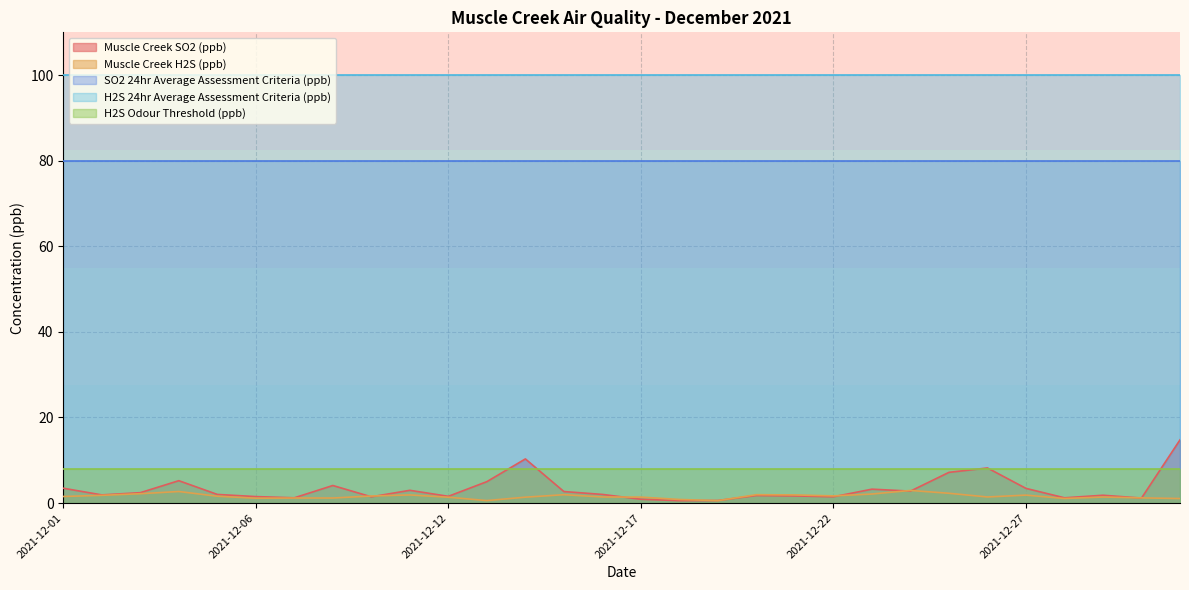

Reading left to right, extract all data points from this chart.

Muscle Creek SO2 (ppb): 2021-12-01=3.5	2021-12-02=1.9	2021-12-03=2.4	2021-12-04=5.2	2021-12-05=2.0	2021-12-06=1.5	2021-12-07=1.2	2021-12-09=4.1	2021-12-10=1.5	2021-12-11=3.0	2021-12-12=1.6	2021-12-13=5.0	2021-12-14=10.3	2021-12-15=2.7	2021-12-16=2.0	2021-12-17=0.9	2021-12-18=0.6	2021-12-19=0.6	2021-12-20=1.8	2021-12-21=1.7	2021-12-22=1.5	2021-12-23=3.3	2021-12-24=2.8	2021-12-25=7.2	2021-12-26=8.2	2021-12-27=3.4	2021-12-28=1.2	2021-12-29=1.8	2021-12-30=1.2	2021-12-31=14.8
Muscle Creek H2S (ppb): 2021-12-01=1.5	2021-12-02=1.8	2021-12-03=2.2	2021-12-04=2.7	2021-12-05=1.6	2021-12-06=1.1	2021-12-07=1.2	2021-12-09=1.2	2021-12-10=1.7	2021-12-11=1.9	2021-12-12=1.4	2021-12-13=0.6	2021-12-14=1.4	2021-12-15=2.0	2021-12-16=1.4	2021-12-17=1.4	2021-12-18=0.8	2021-12-19=0.6	2021-12-20=2.0	2021-12-21=1.9	2021-12-22=1.7	2021-12-23=2.1	2021-12-24=3.0	2021-12-25=2.3	2021-12-26=1.4	2021-12-27=1.9	2021-12-28=1.1	2021-12-29=1.4	2021-12-30=1.2	2021-12-31=1.1
SO2 24hr Average Assessment Criteria (ppb): 2021-12-01=80.0	2021-12-02=80.0	2021-12-03=80.0	2021-12-04=80.0	2021-12-05=80.0	2021-12-06=80.0	2021-12-07=80.0	2021-12-09=80.0	2021-12-10=80.0	2021-12-11=80.0	2021-12-12=80.0	2021-12-13=80.0	2021-12-14=80.0	2021-12-15=80.0	2021-12-16=80.0	2021-12-17=80.0	2021-12-18=80.0	2021-12-19=80.0	2021-12-20=80.0	2021-12-21=80.0	2021-12-22=80.0	2021-12-23=80.0	2021-12-24=80.0	2021-12-25=80.0	2021-12-26=80.0	2021-12-27=80.0	2021-12-28=80.0	2021-12-29=80.0	2021-12-30=80.0	2021-12-31=80.0
H2S 24hr Average Assessment Criteria (ppb): 2021-12-01=100.0	2021-12-02=100.0	2021-12-03=100.0	2021-12-04=100.0	2021-12-05=100.0	2021-12-06=100.0	2021-12-07=100.0	2021-12-09=100.0	2021-12-10=100.0	2021-12-11=100.0	2021-12-12=100.0	2021-12-13=100.0	2021-12-14=100.0	2021-12-15=100.0	2021-12-16=100.0	2021-12-17=100.0	2021-12-18=100.0	2021-12-19=100.0	2021-12-20=100.0	2021-12-21=100.0	2021-12-22=100.0	2021-12-23=100.0	2021-12-24=100.0	2021-12-25=100.0	2021-12-26=100.0	2021-12-27=100.0	2021-12-28=100.0	2021-12-29=100.0	2021-12-30=100.0	2021-12-31=100.0
H2S Odour Threshold (ppb): 2021-12-01=8.0	2021-12-02=8.0	2021-12-03=8.0	2021-12-04=8.0	2021-12-05=8.0	2021-12-06=8.0	2021-12-07=8.0	2021-12-09=8.0	2021-12-10=8.0	2021-12-11=8.0	2021-12-12=8.0	2021-12-13=8.0	2021-12-14=8.0	2021-12-15=8.0	2021-12-16=8.0	2021-12-17=8.0	2021-12-18=8.0	2021-12-19=8.0	2021-12-20=8.0	2021-12-21=8.0	2021-12-22=8.0	2021-12-23=8.0	2021-12-24=8.0	2021-12-25=8.0	2021-12-26=8.0	2021-12-27=8.0	2021-12-28=8.0	2021-12-29=8.0	2021-12-30=8.0	2021-12-31=8.0